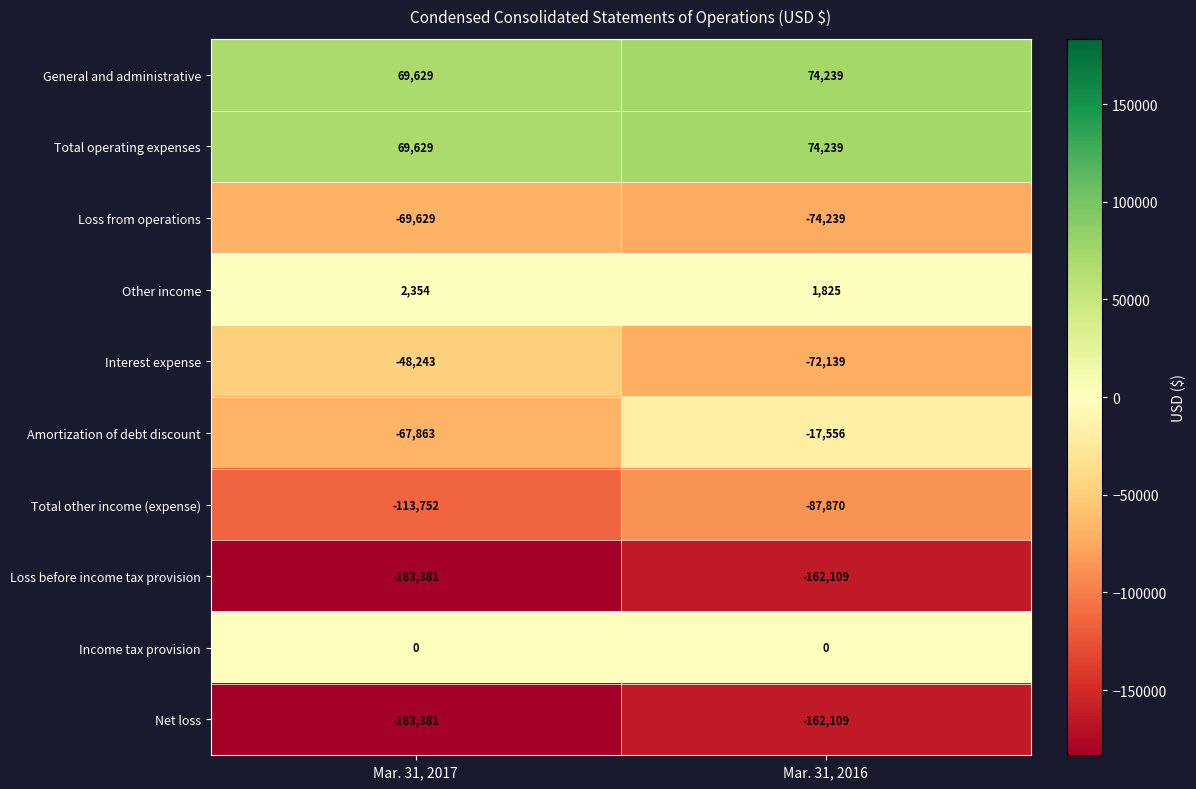

Where is Other income nearest to the value 2089?

Mar. 31, 2016